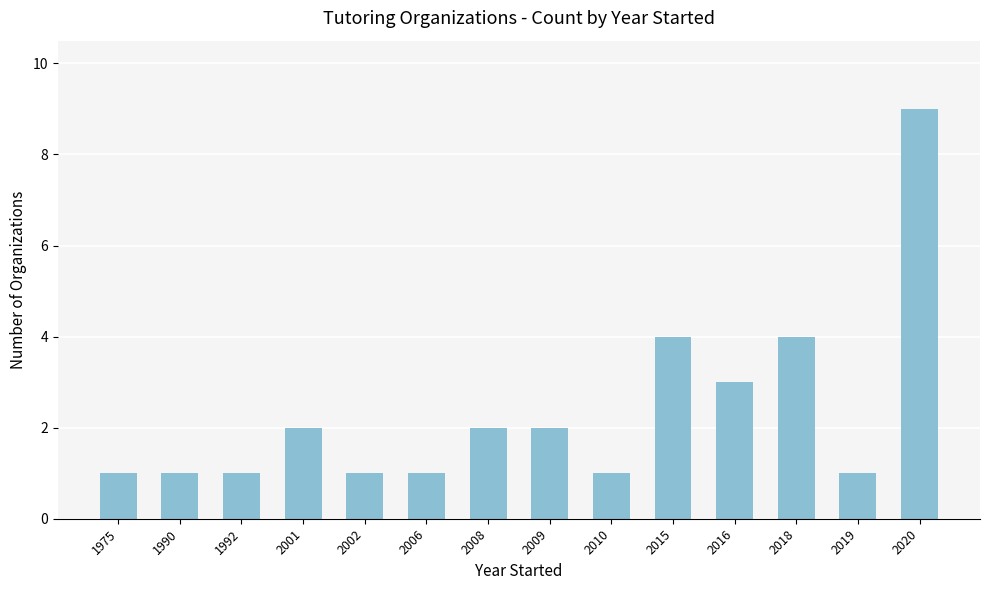

Does the chart contain any negative values?

No